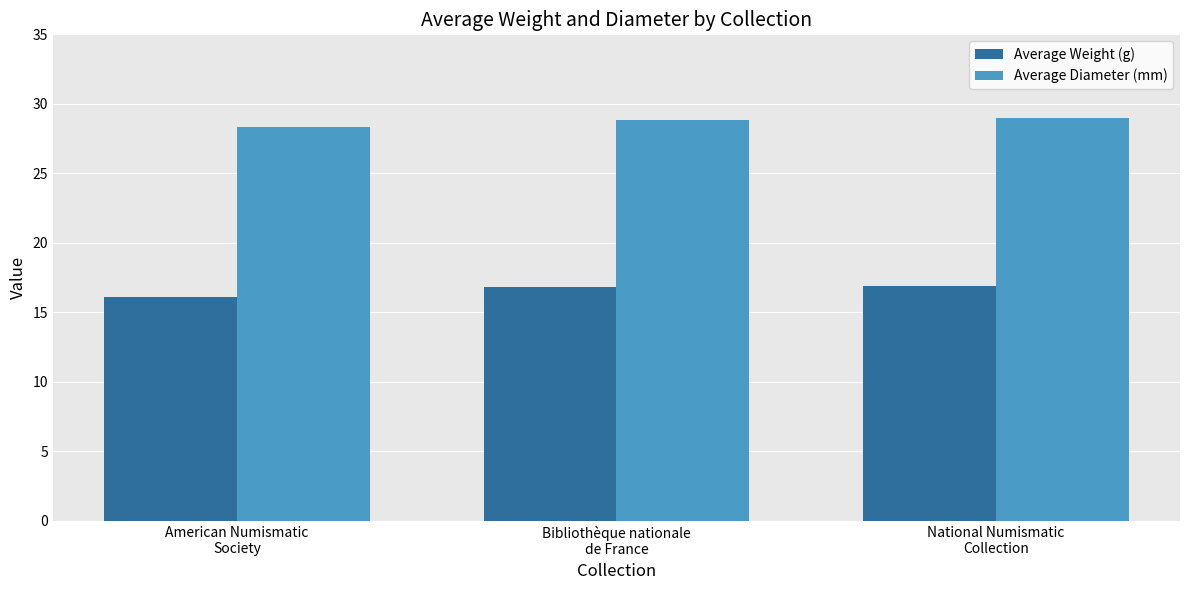

List the series in order of their peak value, highest first.

Average Diameter (mm), Average Weight (g)